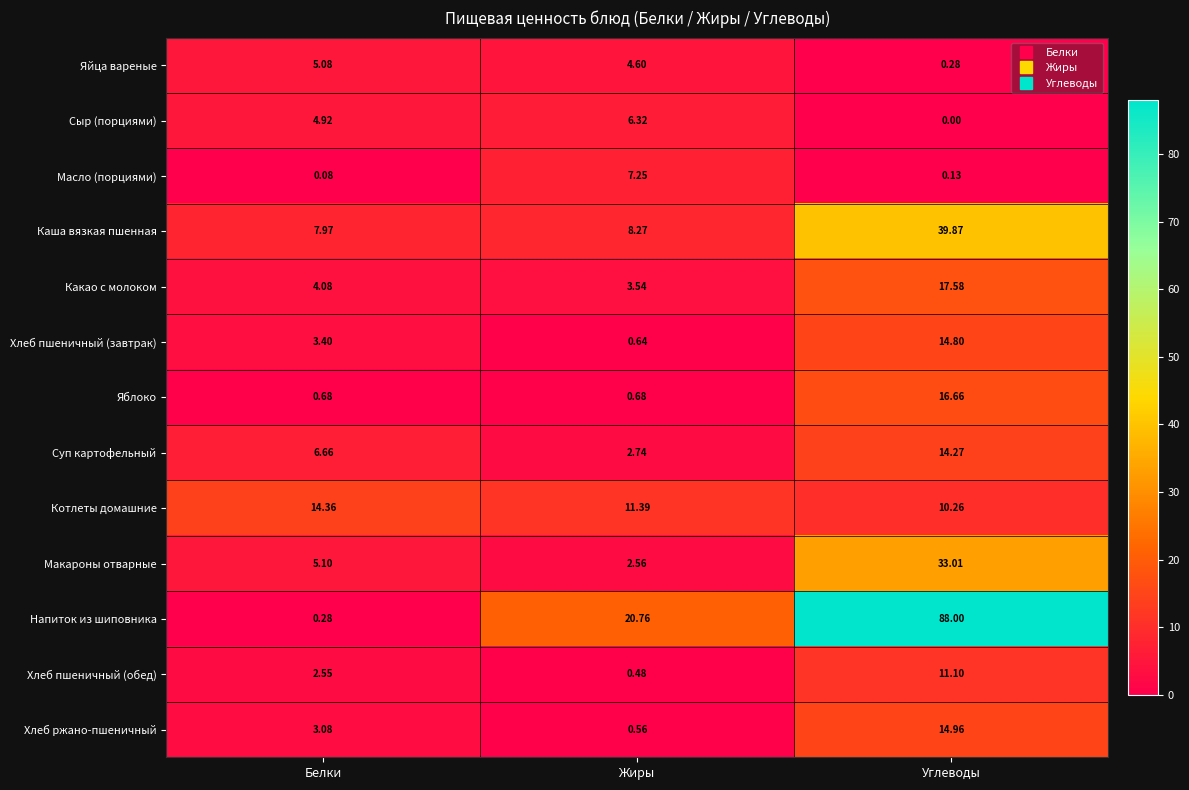

At which label does Котлеты домашние reach its peak?

Белки